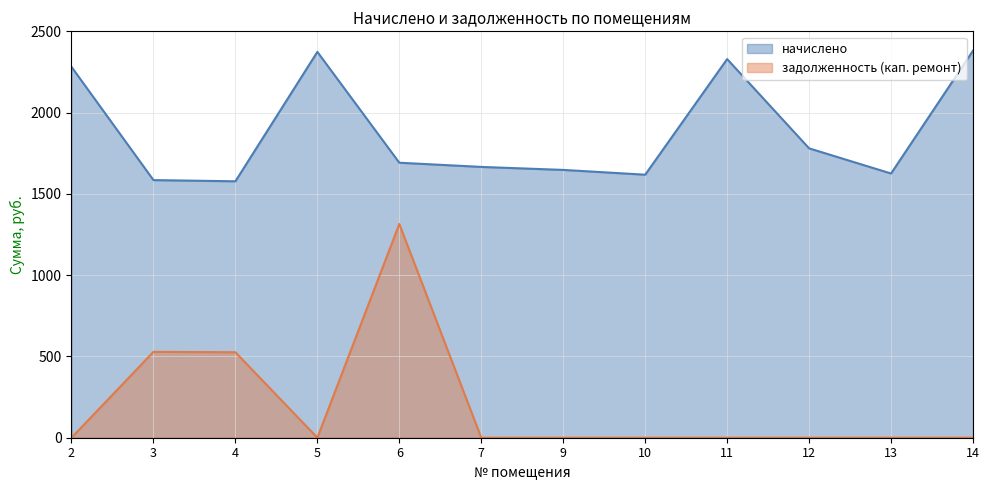

What is the difference between the highest and lowest values at 9?

1648.1